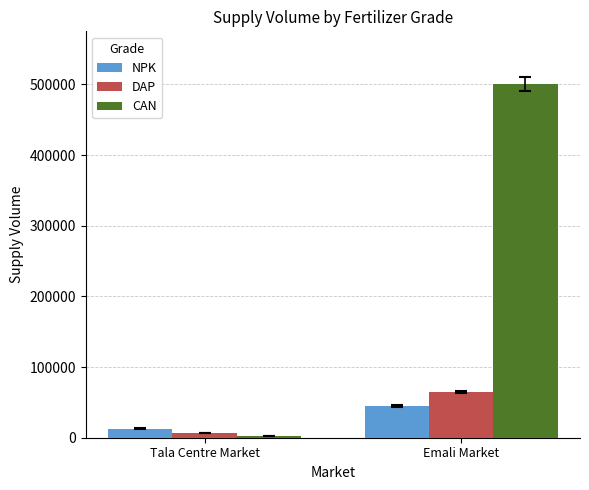

What is the difference between the NPK values at Emali Market and Tala Centre Market?

32200